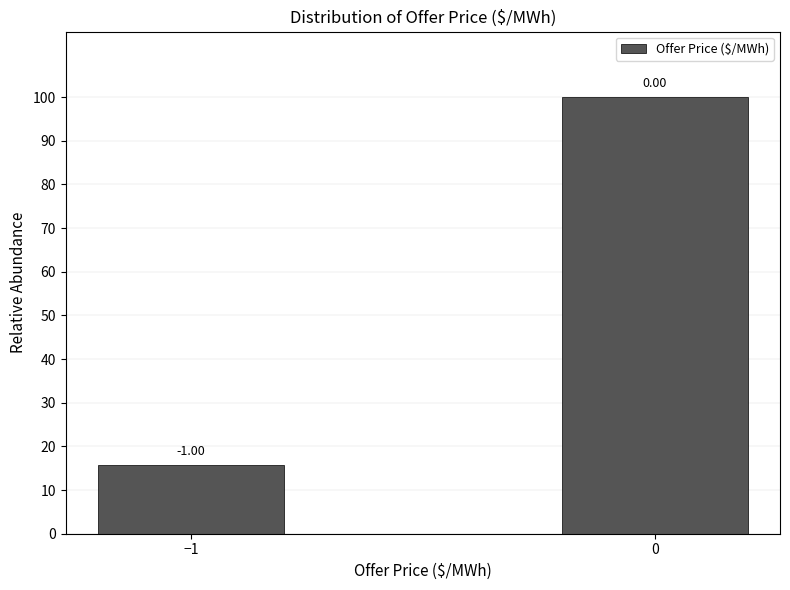

Are the bars horizontal?

No